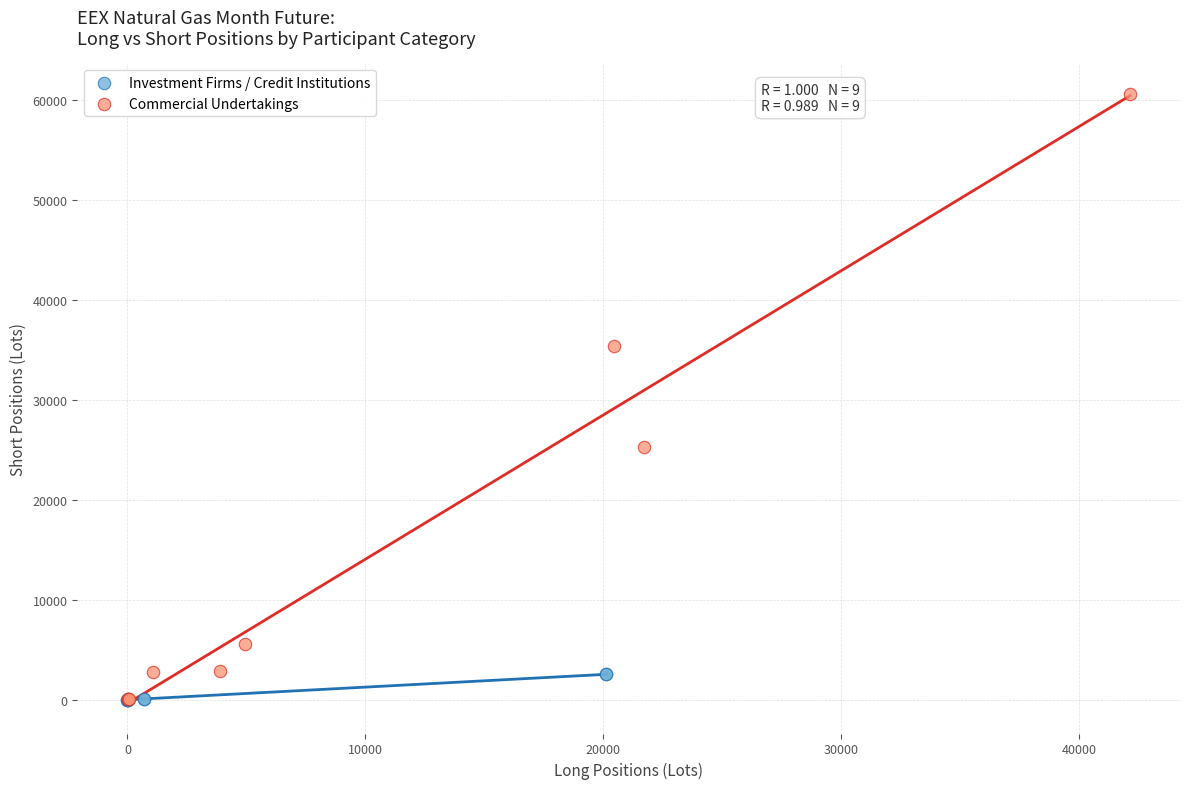

Which series has the widest spread of Y values?

Commercial Undertakings